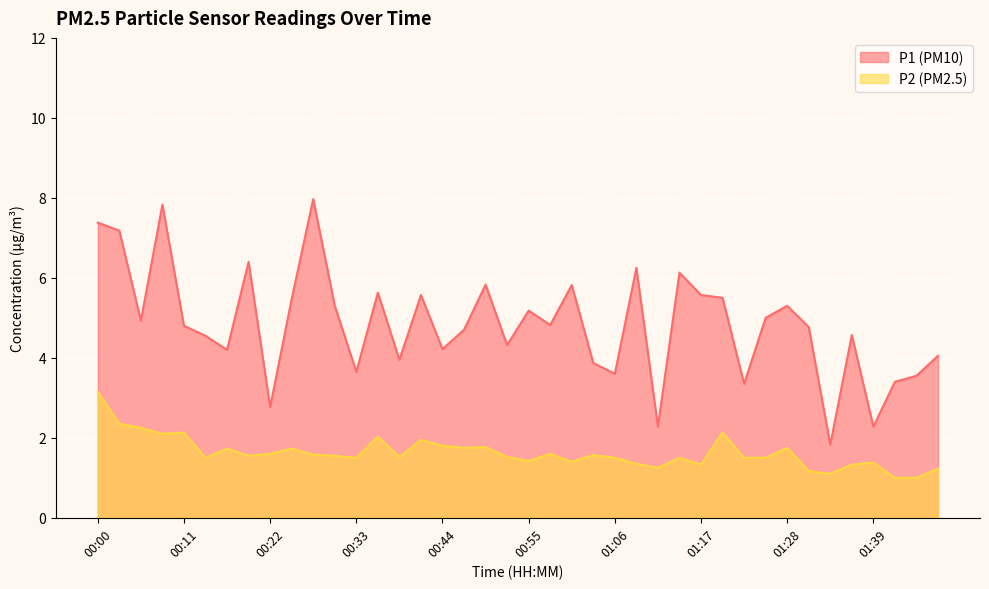

How many lines are shown in the chart?

2